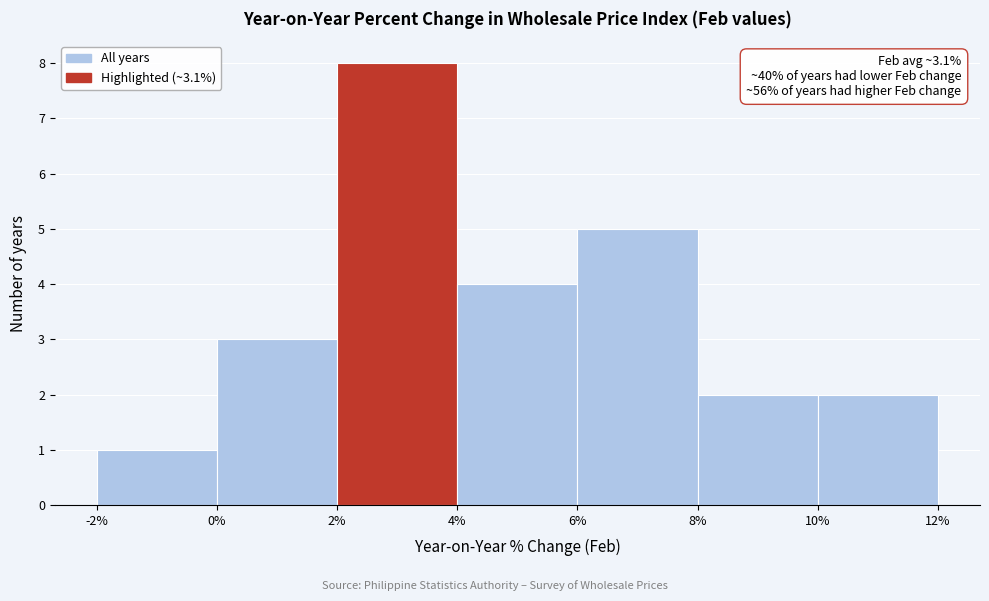

Over which range of the x-axis is the bar tallest?

2% to 4%